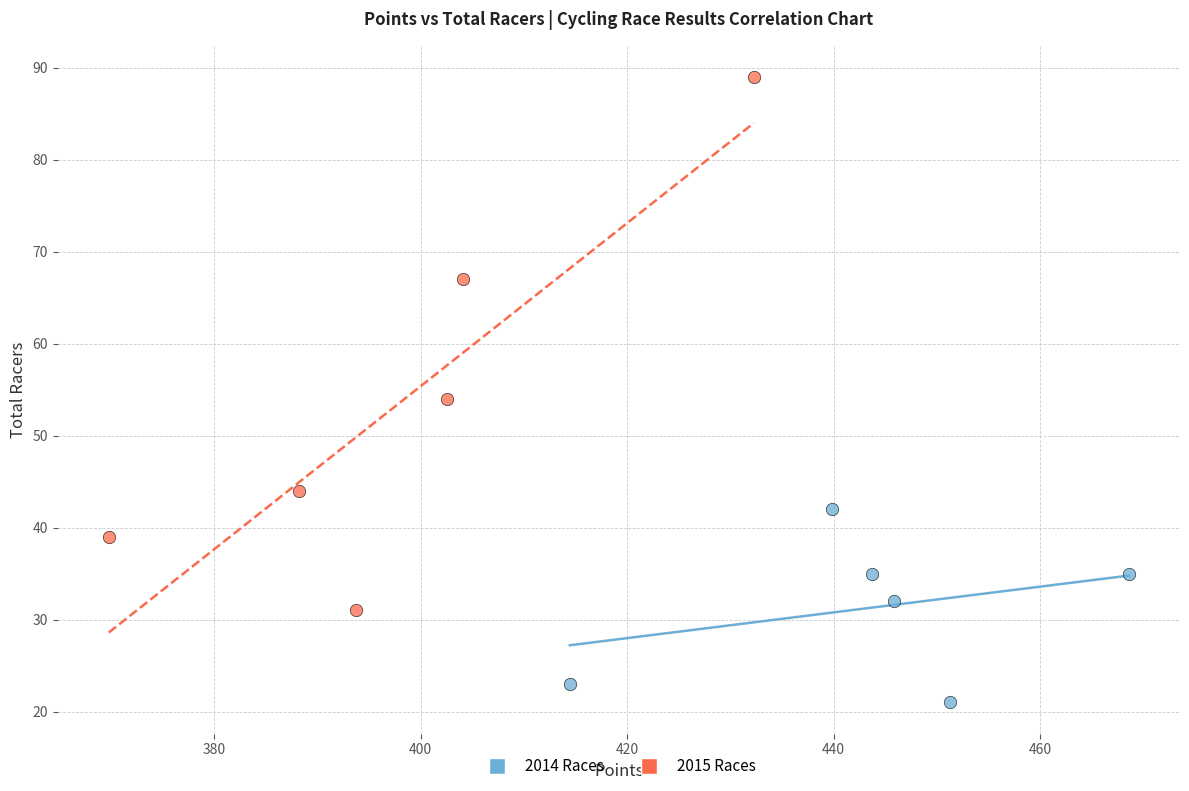

Which series contains the highest Y value?

2015 Races